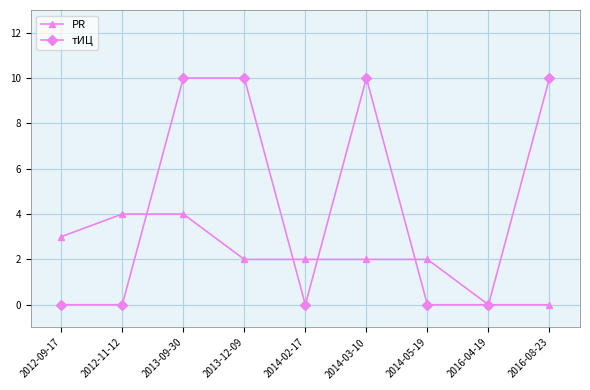

What is the average value of the PR series?

2